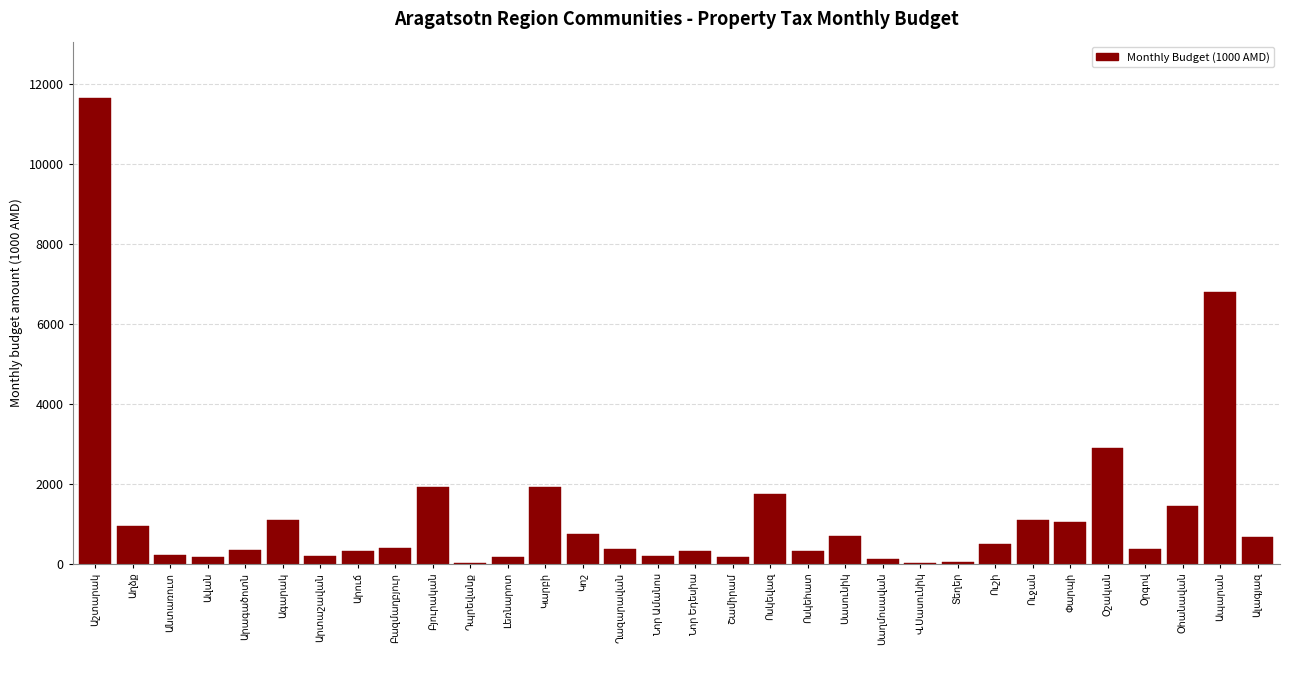

What is the greatest value displayed?

11666.7